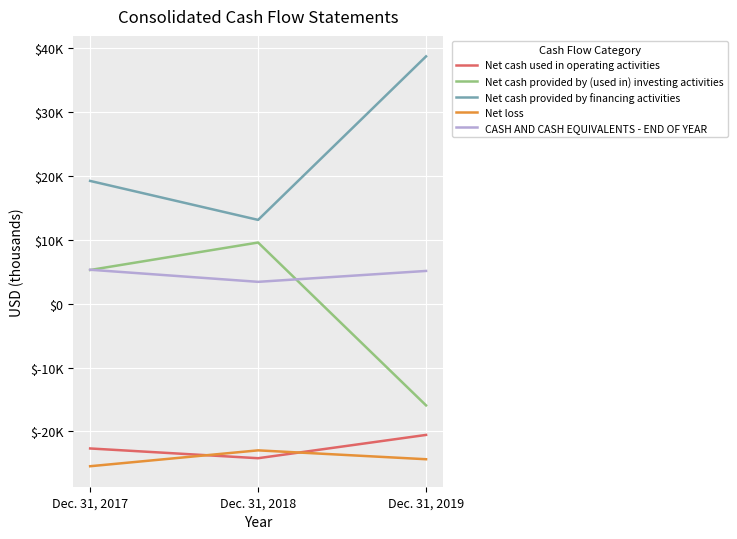

Is this an area chart (filled region under the line)?

No